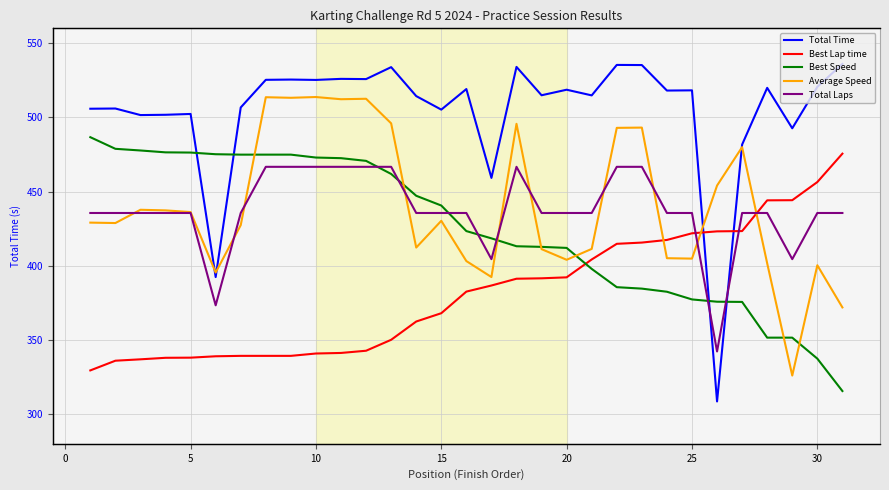

What is the maximum value for Total Time?

536.0